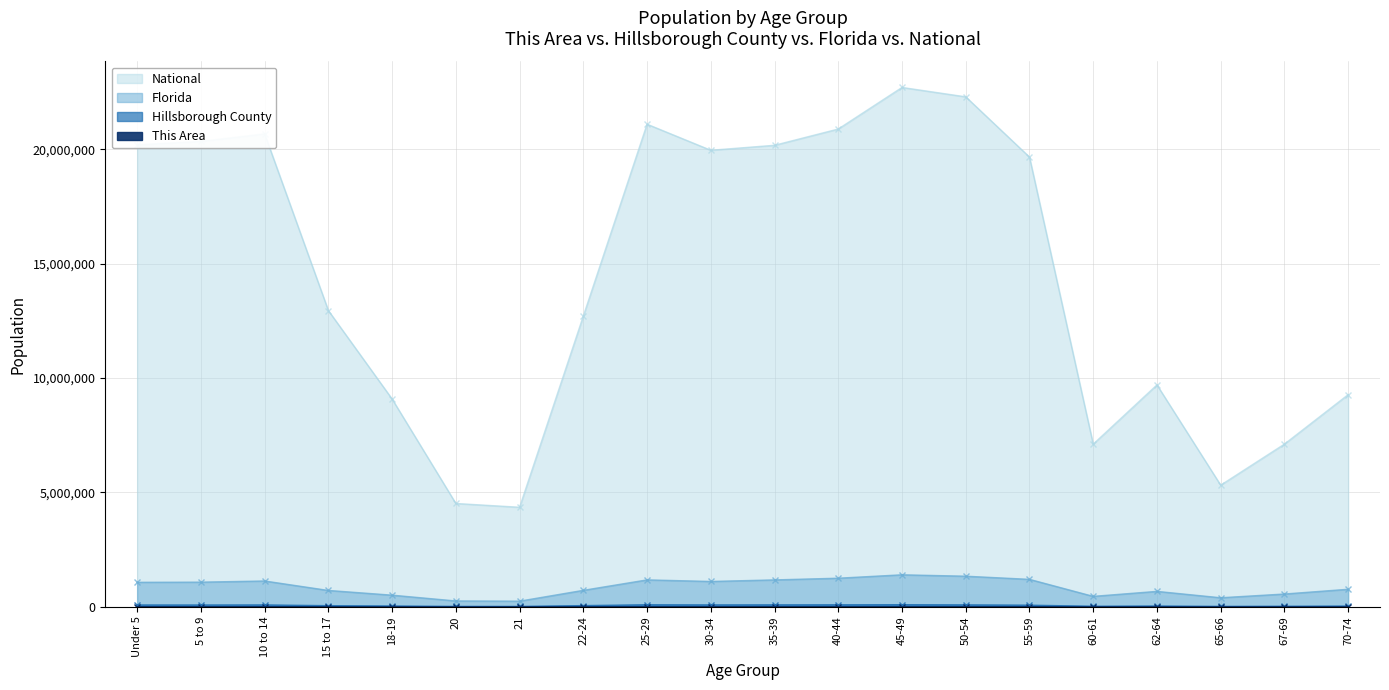

What is the value of the Florida point at the 8th from the left?

722126